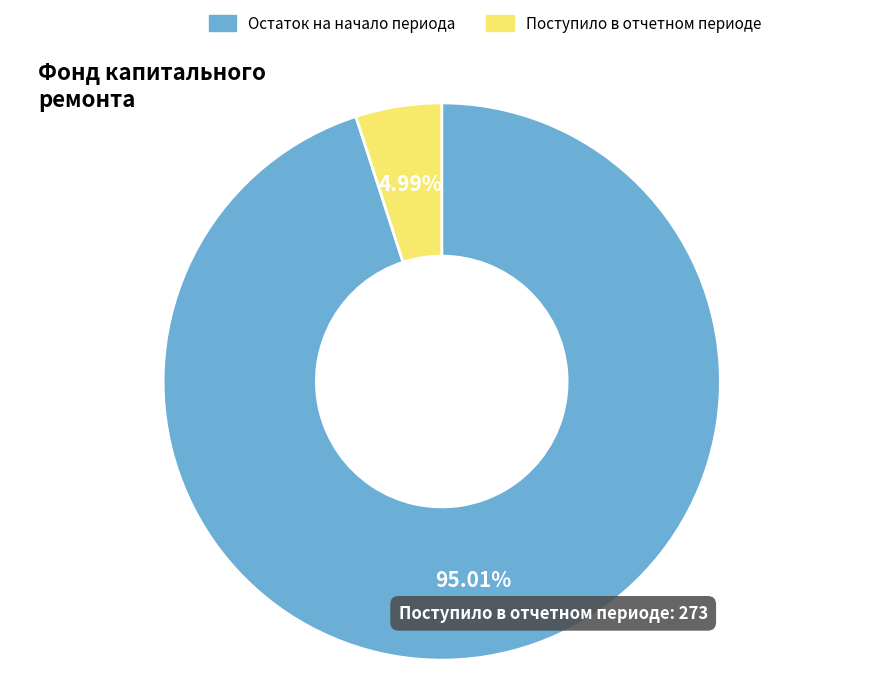

Rank the categories by value from lowest to highest.

Поступило в отчетном периоде, Остаток на начало периода